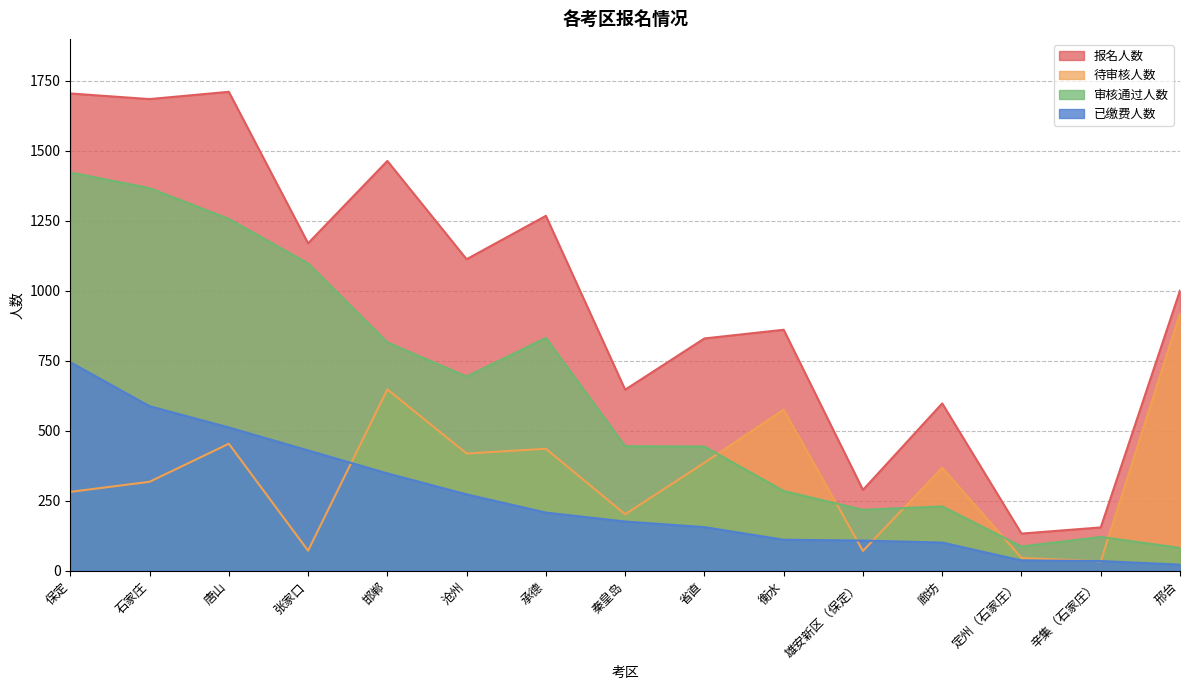

True or false: 审核通过人数 has a value of 1423 at 保定.

True